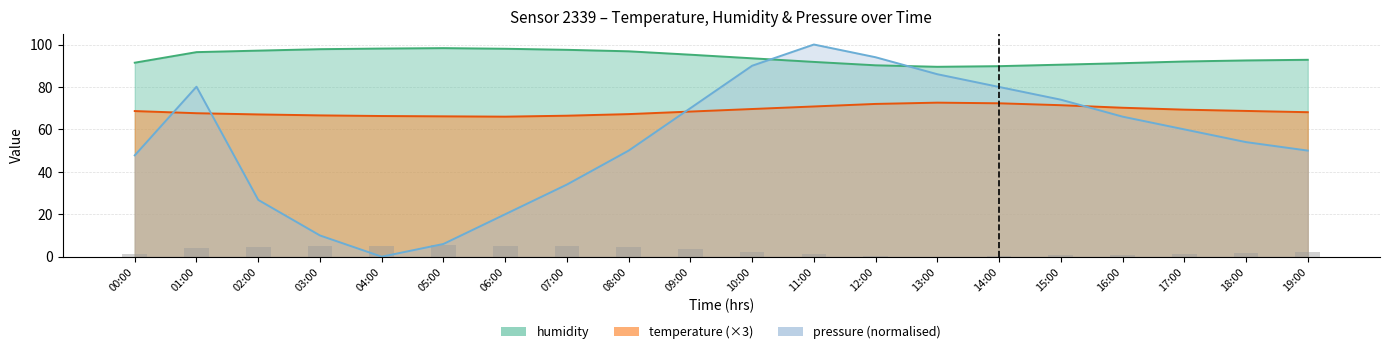

Is it true that the value at 15:00 is 1.0?

False